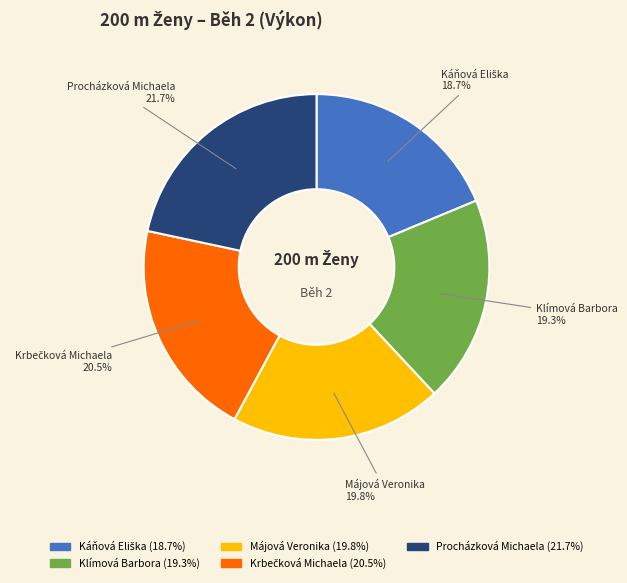

What is the largest slice in the pie chart?

Procházková Michaela